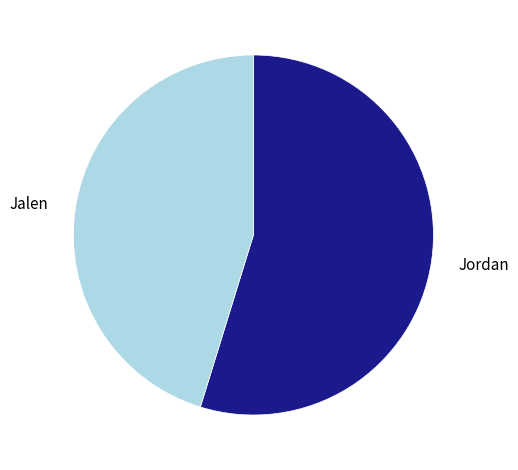

Which category accounts for the majority?

Jordan